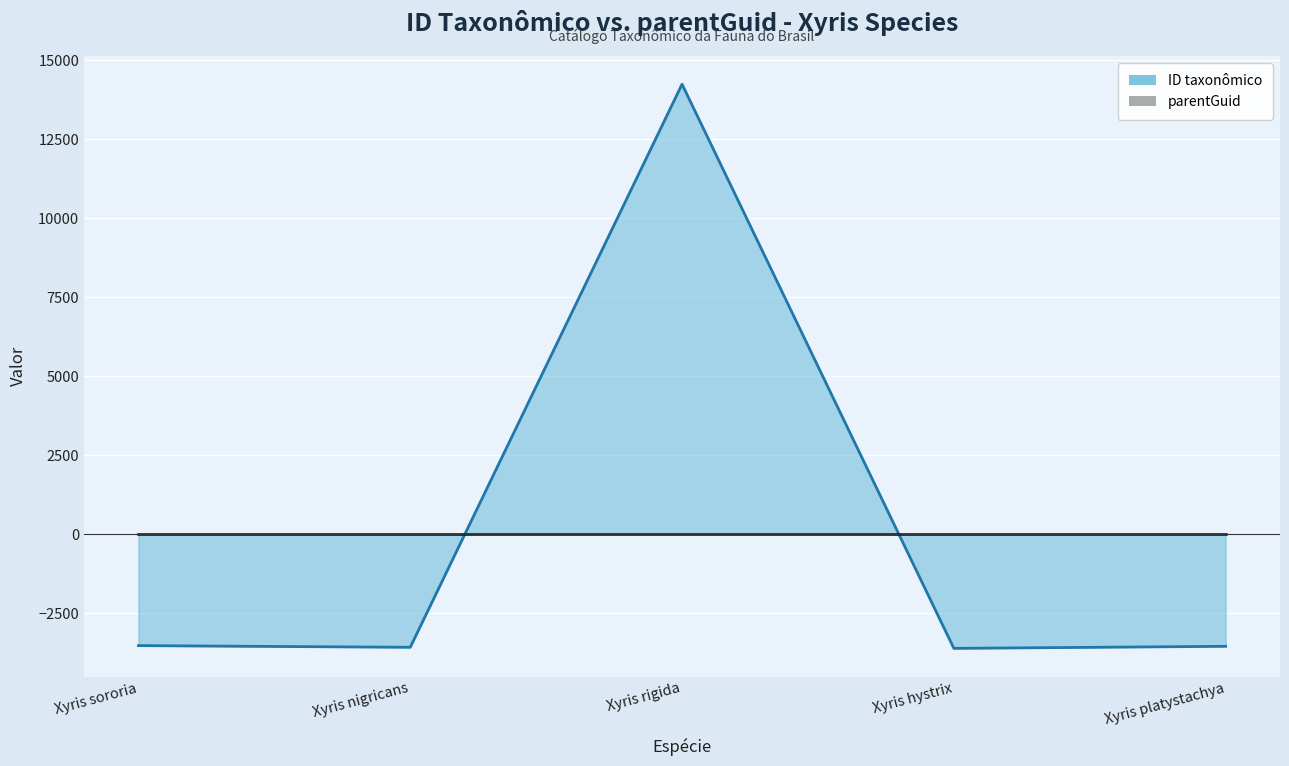

What is the minimum value shown in the chart?

-3606.2